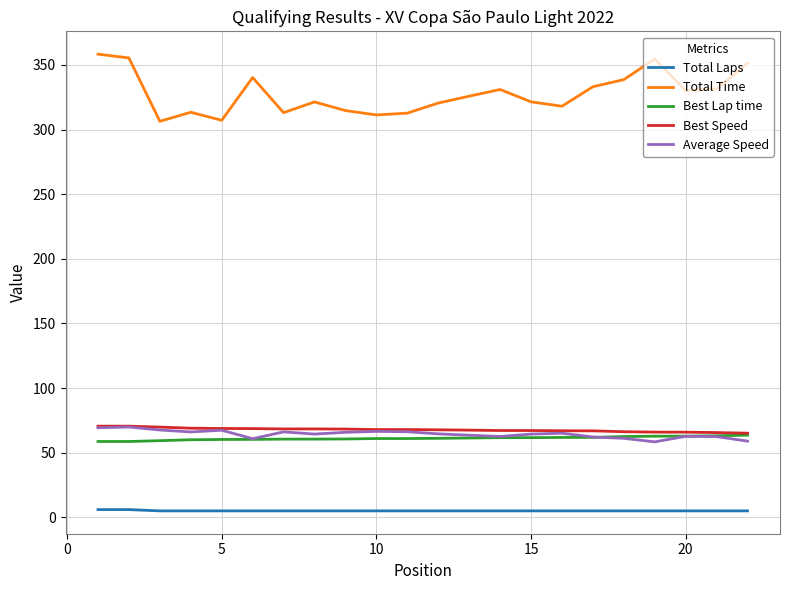

Which series has the largest range (max minus min)?

Total Time